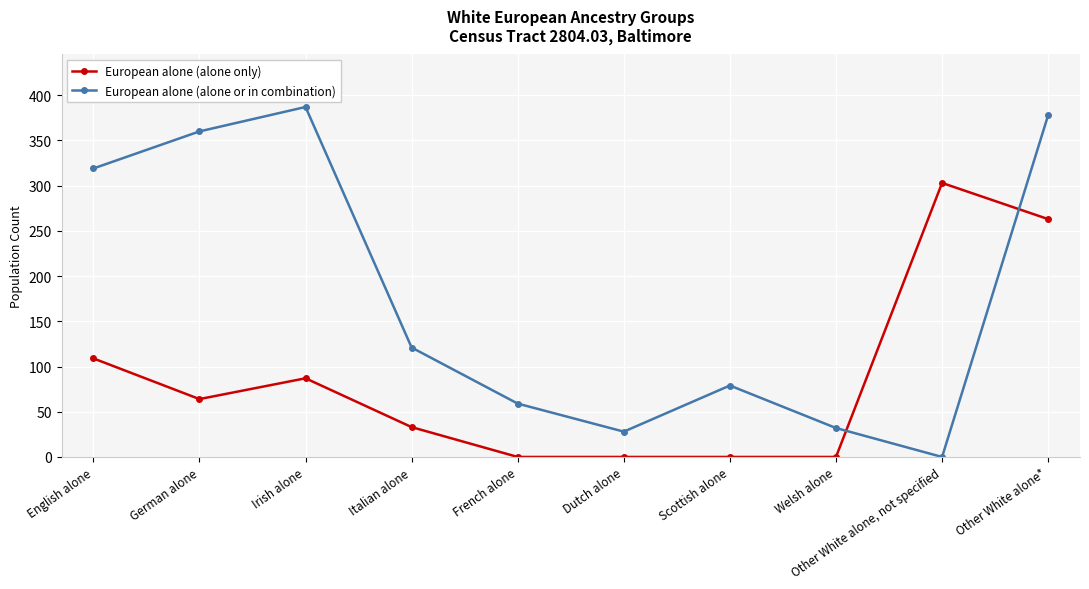

What is the difference between the second highest and second lowest values in the European alone (alone or in combination) series?

350